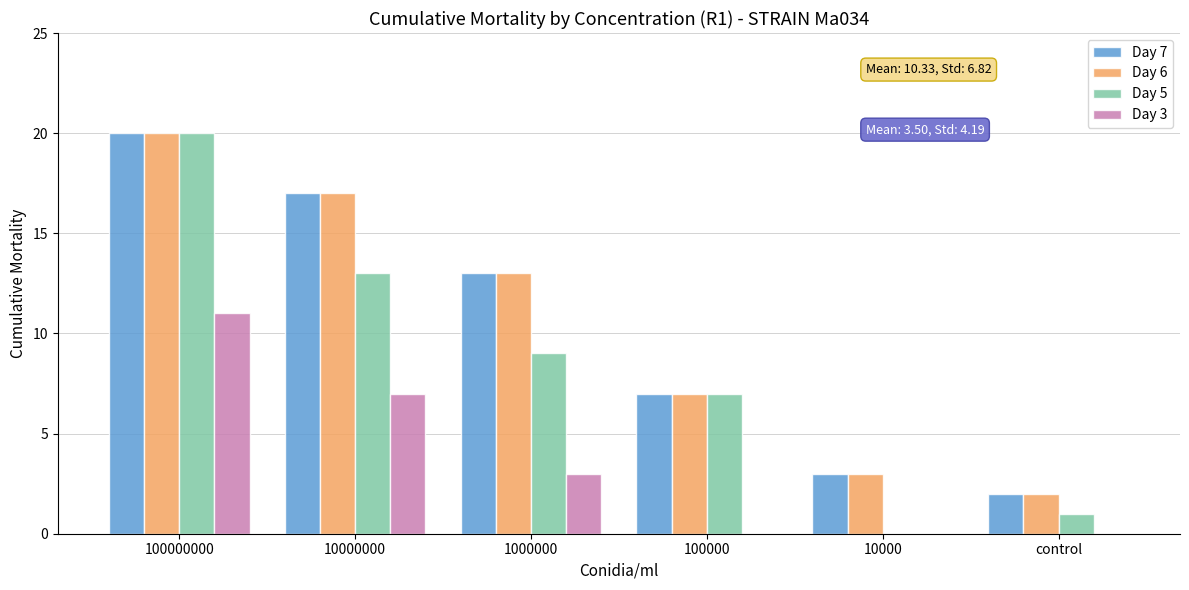

Reading left to right, transcribe all the data shown in this chart.

Day 7: 100000000=20	10000000=17	1000000=13	100000=7	10000=3	control=2
Day 6: 100000000=20	10000000=17	1000000=13	100000=7	10000=3	control=2
Day 5: 100000000=20	10000000=13	1000000=9	100000=7	10000=0	control=1
Day 3: 100000000=11	10000000=7	1000000=3	100000=0	10000=0	control=0